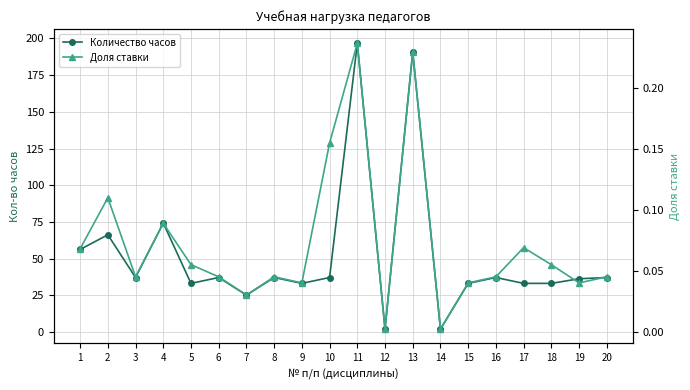

Which category has the highest value across all series?

11